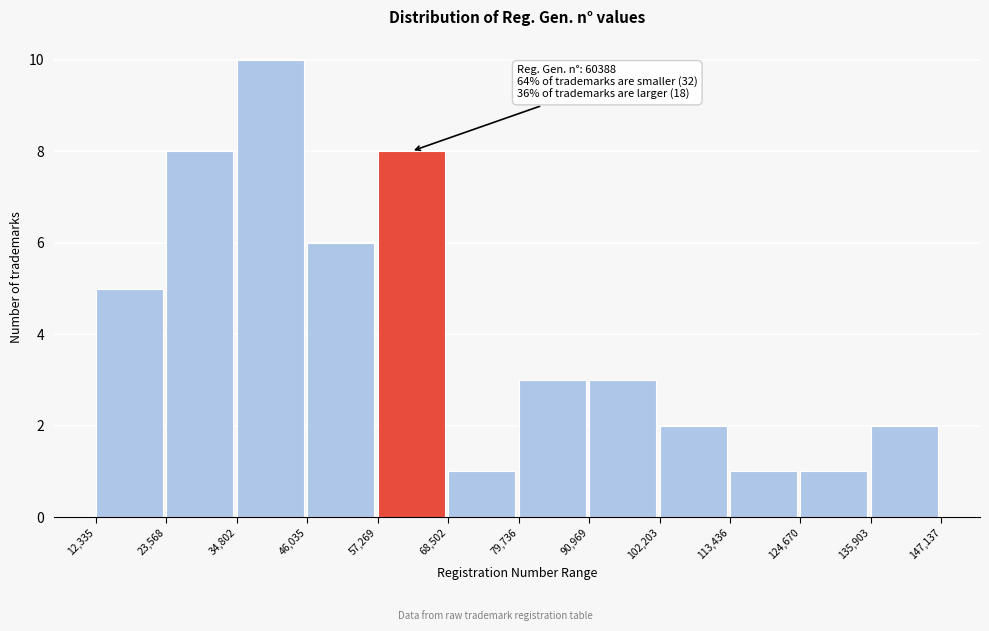

Which range on the x-axis has the tallest bar?

34,802 to 46,035